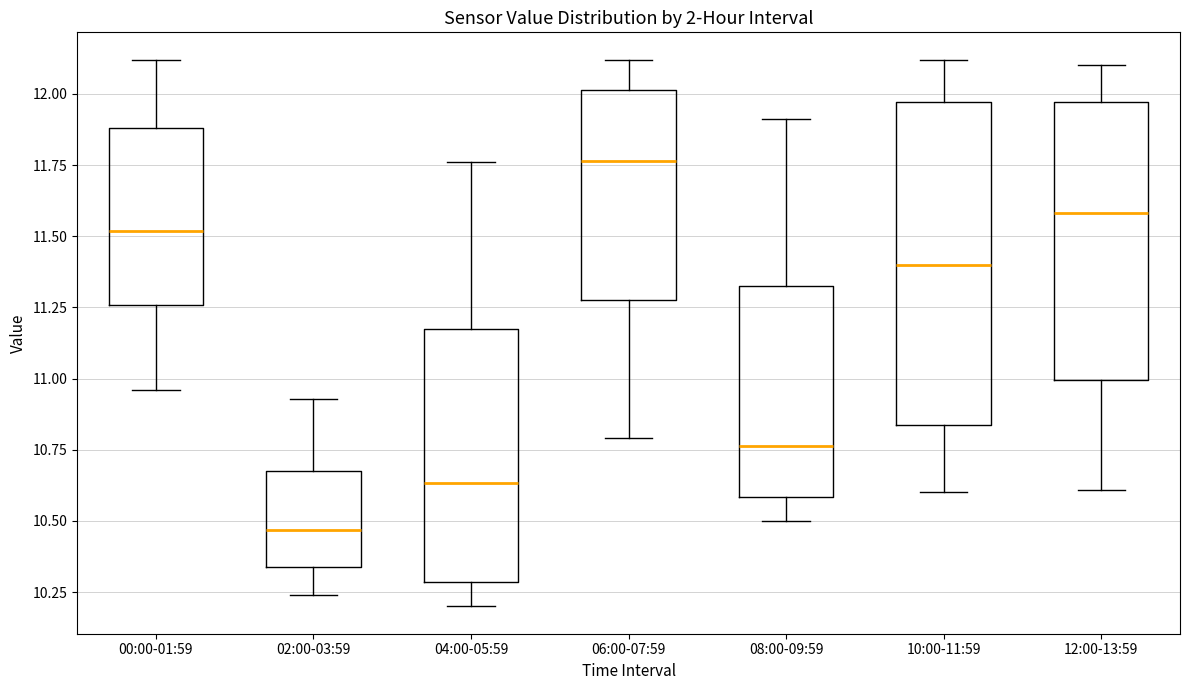

Reading left to right, transcribe this box plot: for each box, give where its median line is, the range the box spans, and where its two whiskers end, as read against the y-axis. The values are not printed on the chart, so give them approximately, as read against the axis.

00:00-01:59: median 11.50, box 11.25 to 11.90, whiskers 10.95 to 12.10
02:00-03:59: median 10.45, box 10.35 to 10.70, whiskers 10.25 to 10.95
04:00-05:59: median 10.65, box 10.30 to 11.20, whiskers 10.20 to 11.75
06:00-07:59: median 11.75, box 11.30 to 12.00, whiskers 10.80 to 12.10
08:00-09:59: median 10.75, box 10.60 to 11.35, whiskers 10.50 to 11.90
10:00-11:59: median 11.40, box 10.85 to 11.95, whiskers 10.60 to 12.10
12:00-13:59: median 11.60, box 11.00 to 11.95, whiskers 10.60 to 12.10